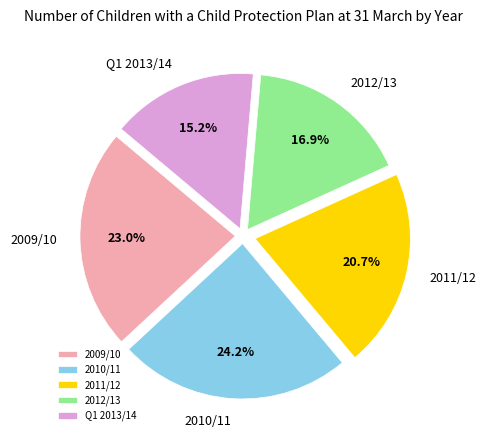

How many segments does this pie chart have?

5